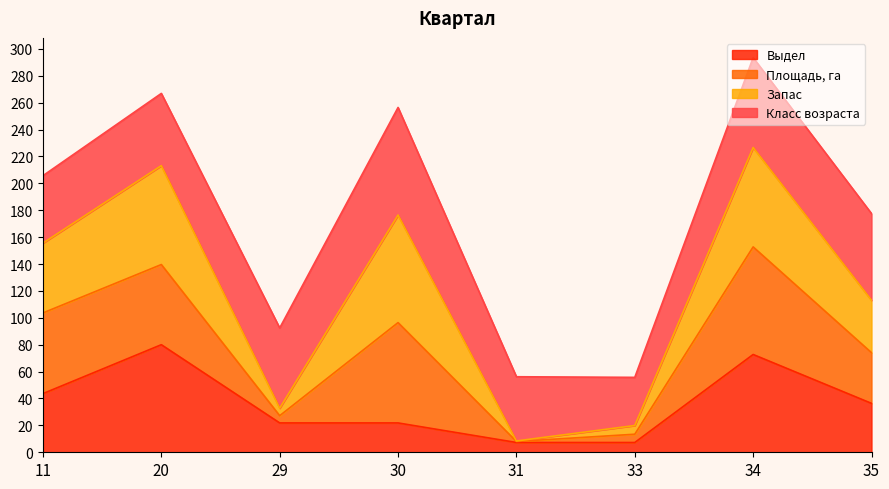

What is the total value across all series at 35?

177.5